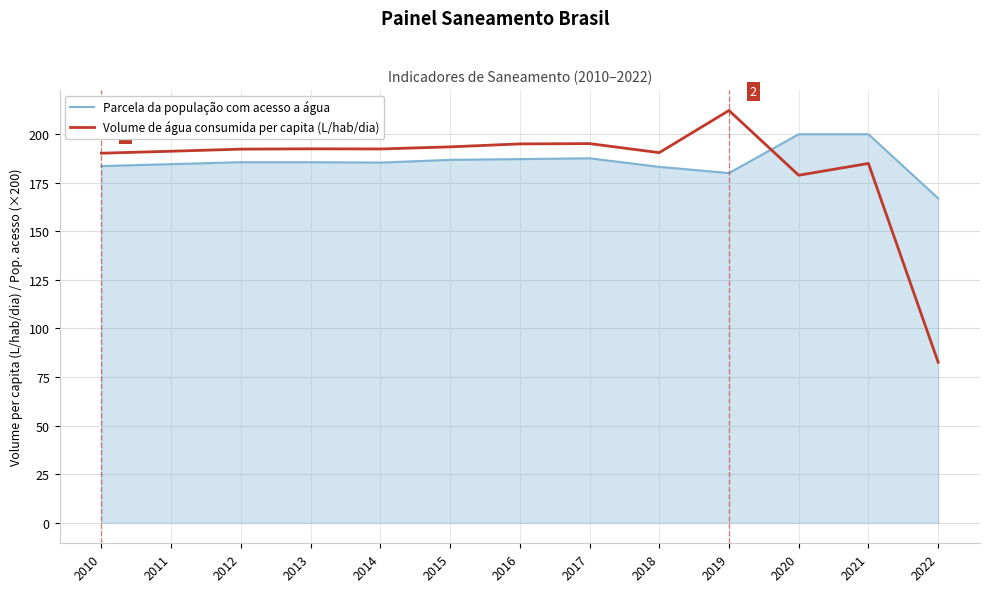

Which series has the largest range (max minus min)?

Volume de água consumida per capita (L/hab/dia)